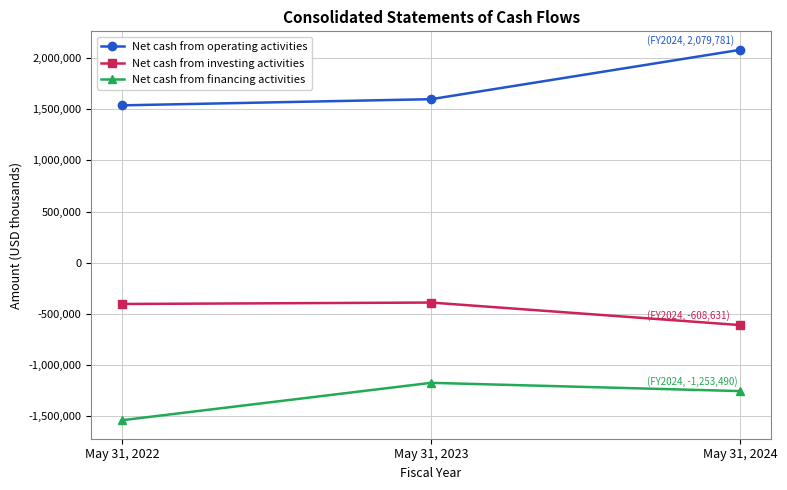

What is the sum of the Net cash from operating activities values at May 31, 2022 and May 31, 2023?

3135439